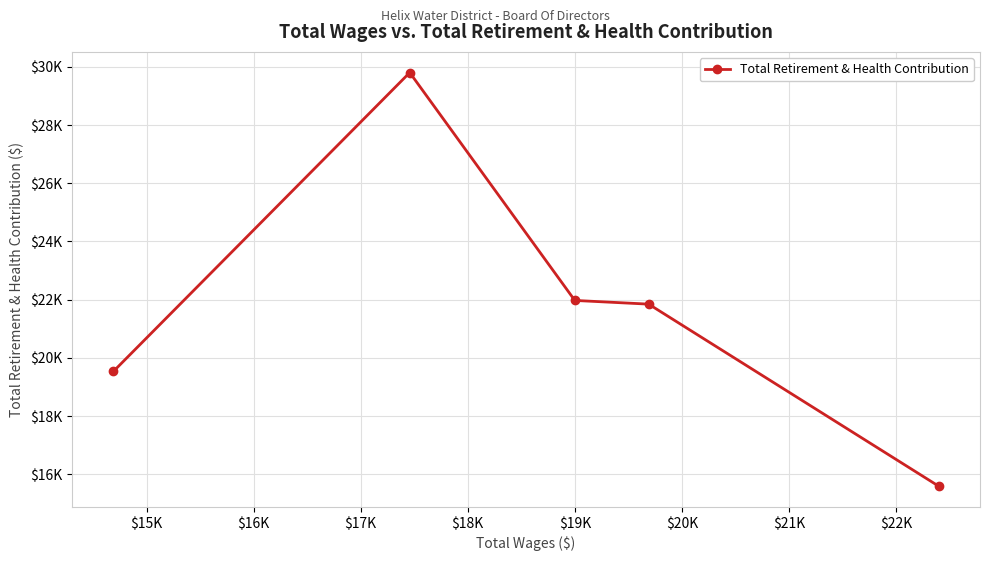

What is the ratio of the value at $16K to the value at $15K?

1.0